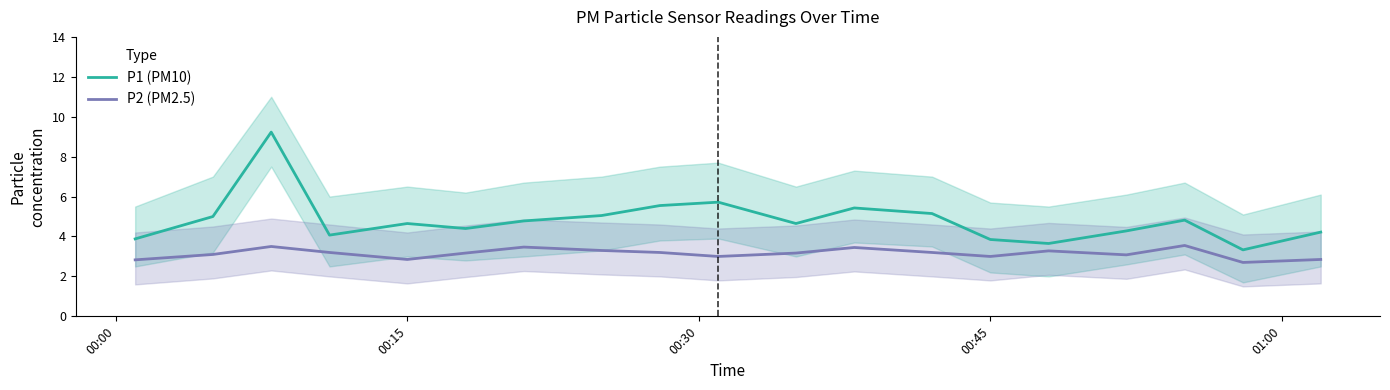

How many values in the P1 (PM10) series are below 4?

4